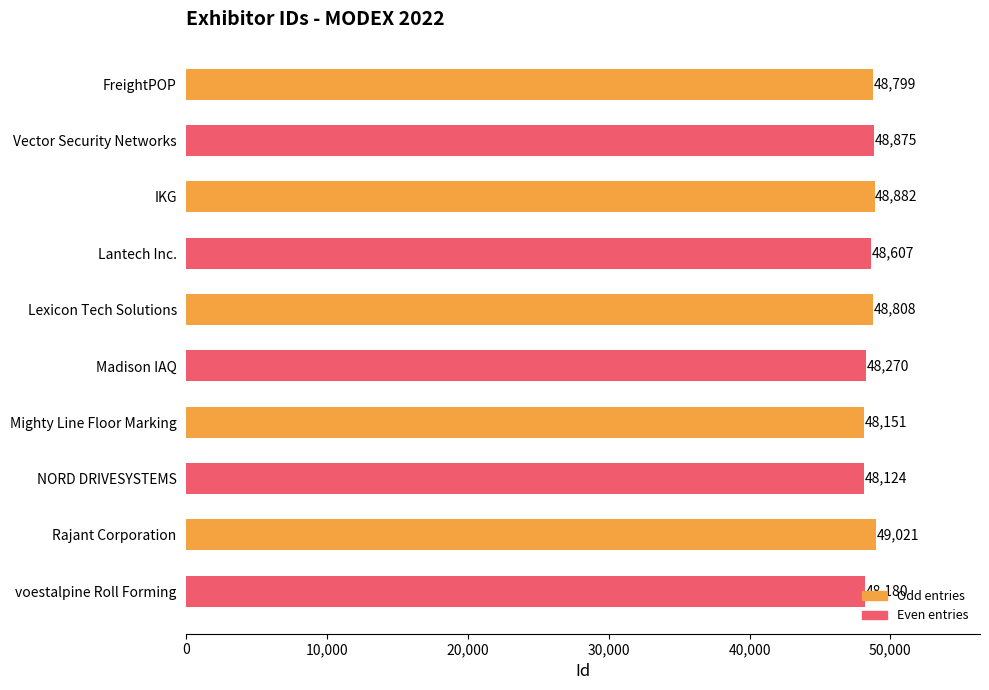

Which label corresponds to the largest value in the chart?

Rajant Corporation